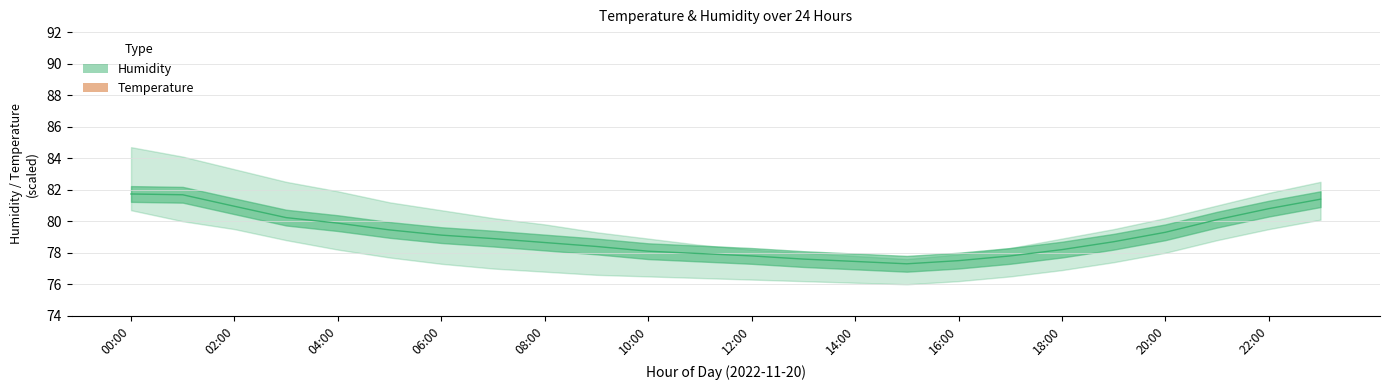

What is the maximum value for temperature (mean)?

-7.1